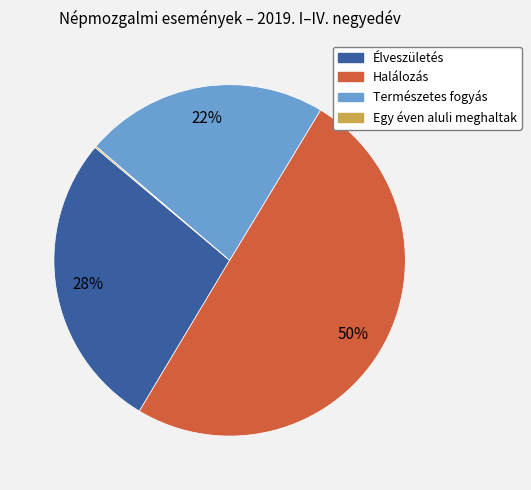

The Halálozás slice represents 50% of the pie. True or false?

True